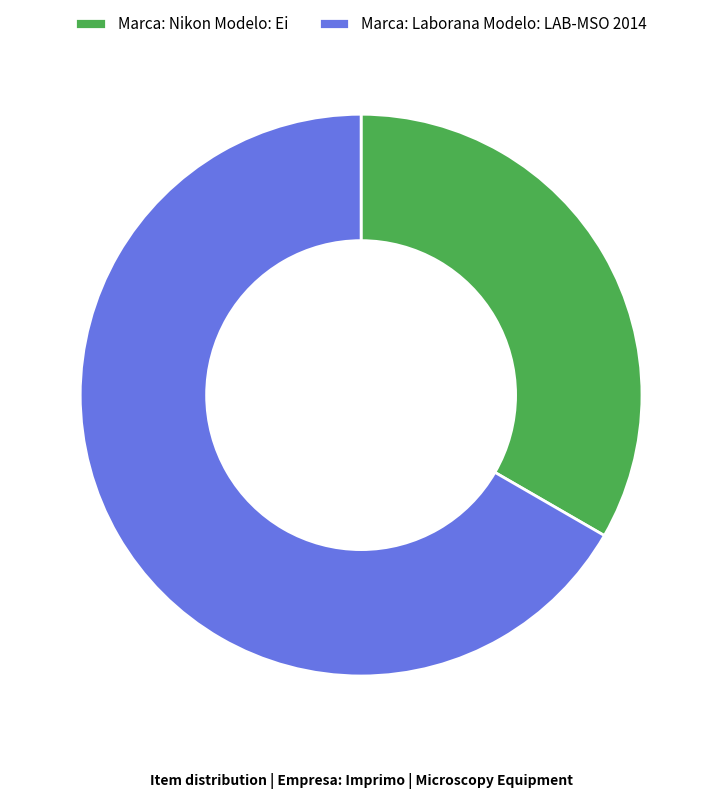

Which slice is the smallest?

Marca: Nikon Modelo: Ei